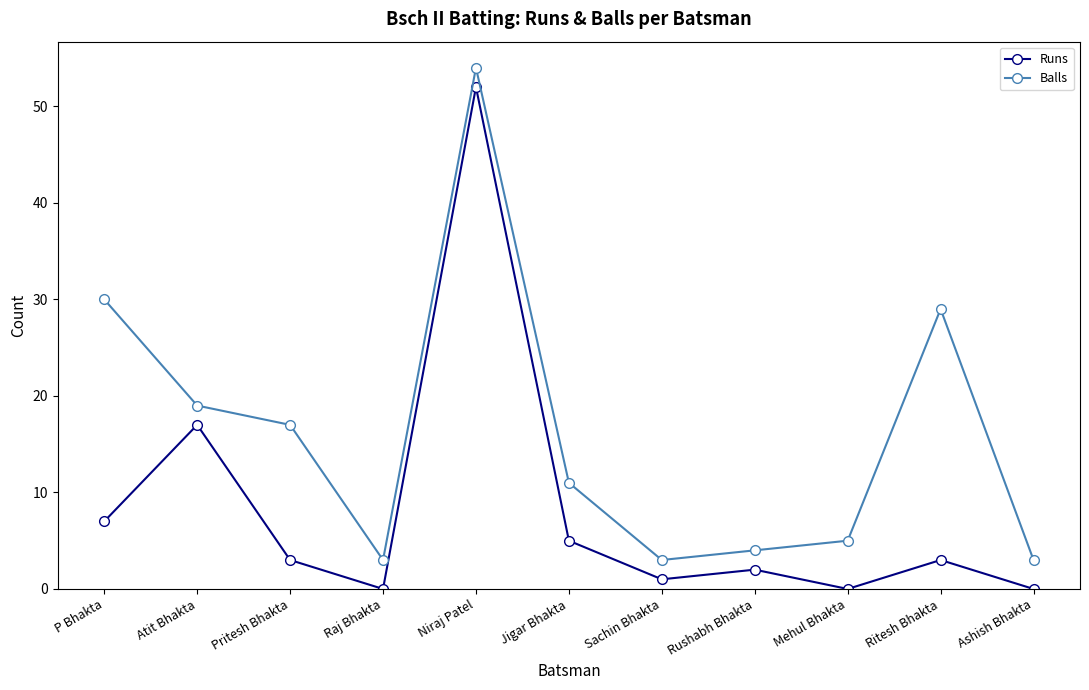

What is the sum of all Balls values?

178